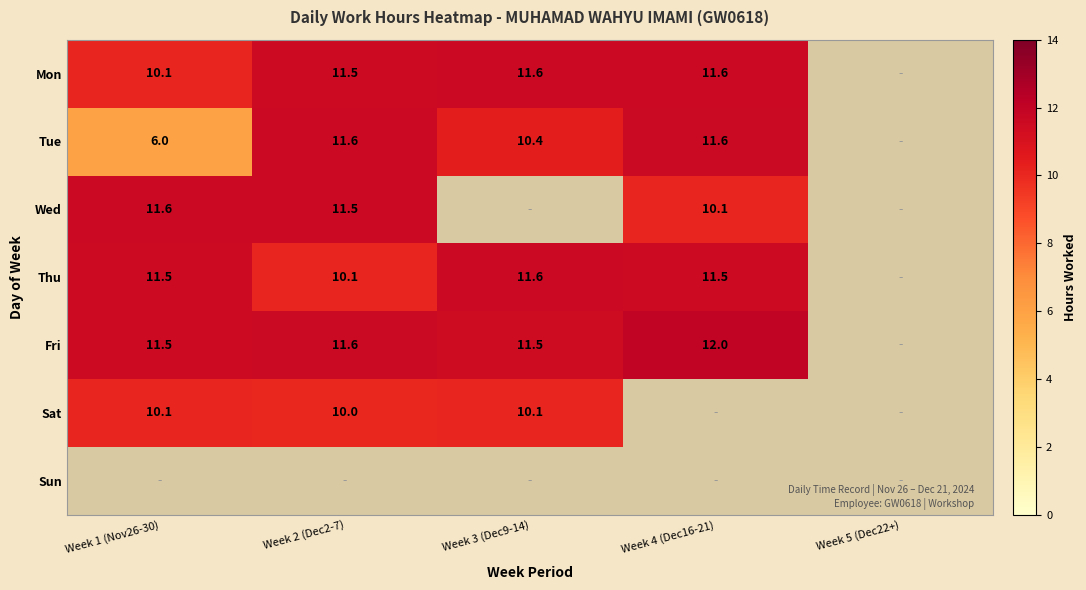

How many categories are shown in the chart?

5